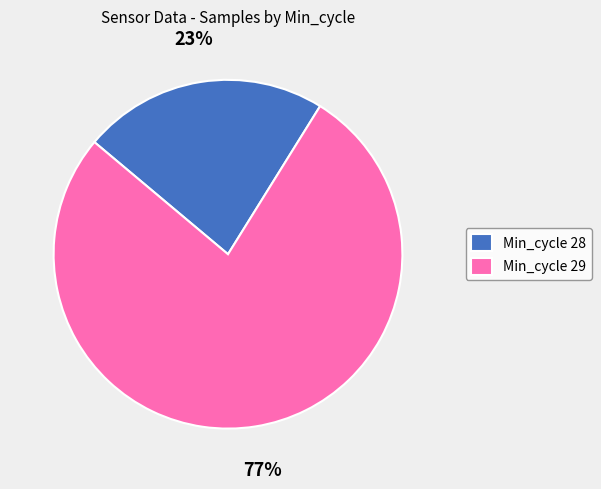

Does any single category account for the majority?

Yes